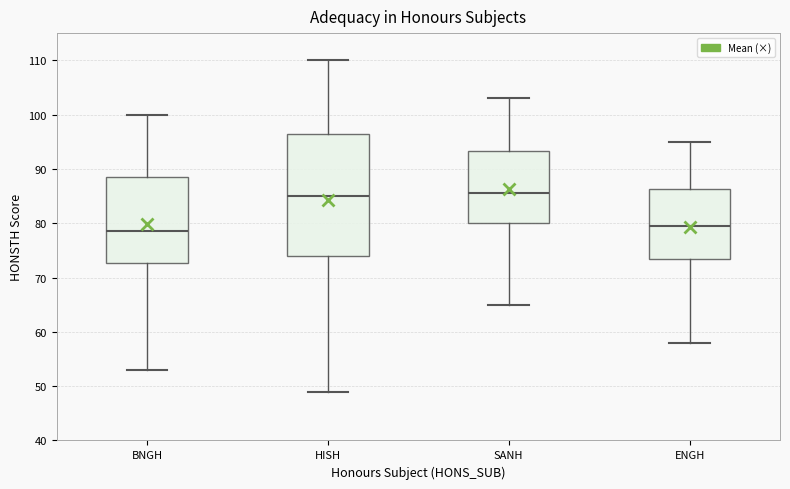

Which box has the lowest median line?

BNGH